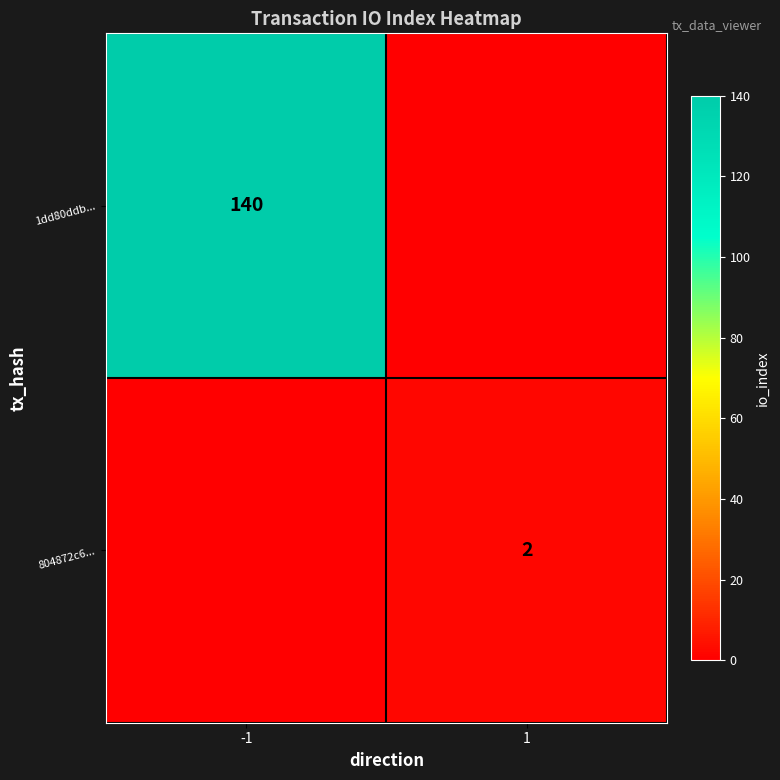

True or false: 1dd80ddb... has a value of 183 at -1.

False